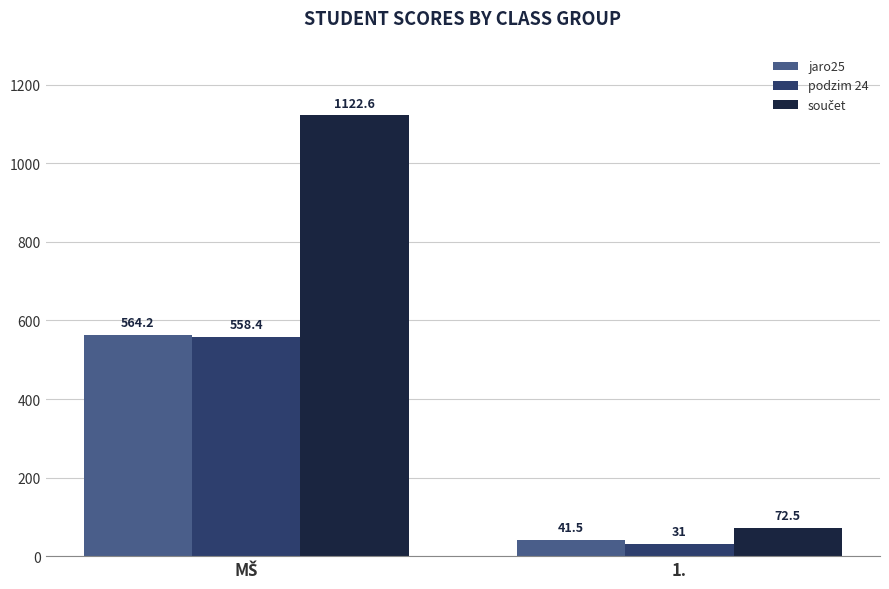

What is the highest value of the podzim 24 series?

558.4